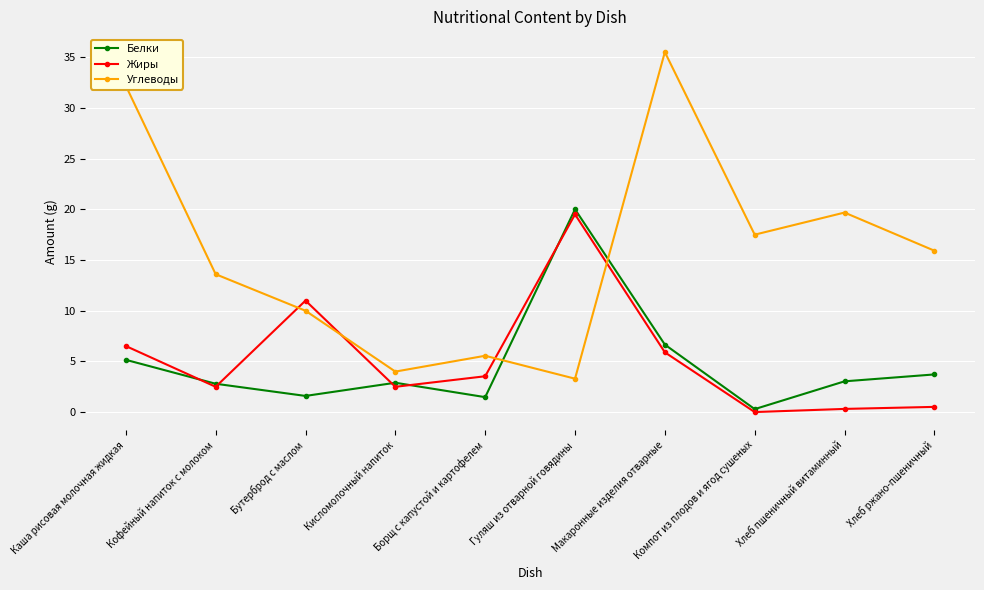

How many series are shown in this chart?

3